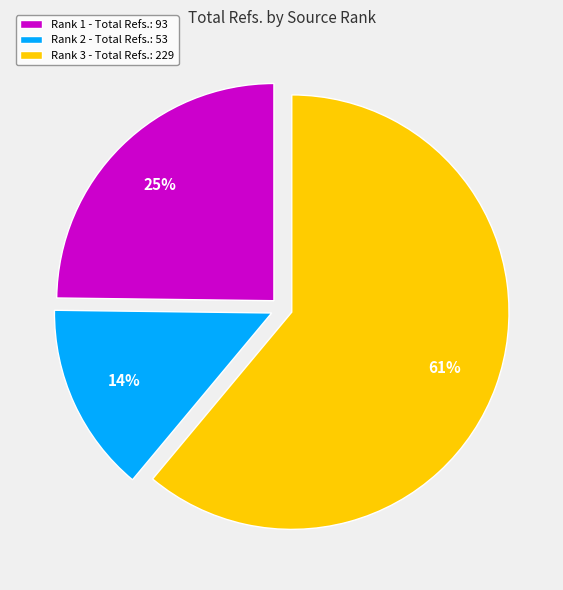

How many segments does this pie chart have?

3